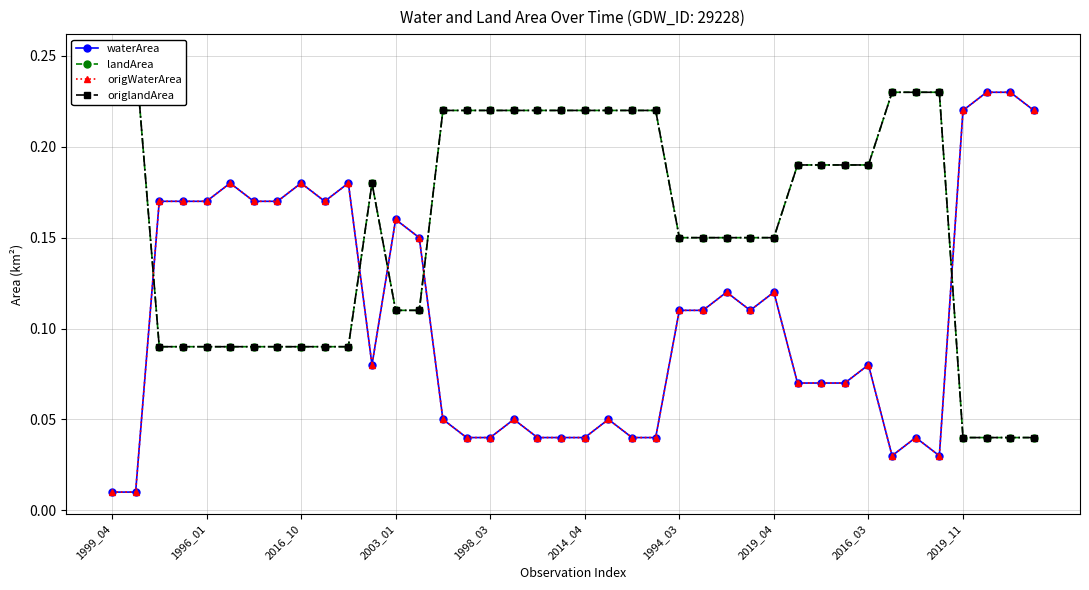

Reading left to right, what are all the values shown in this chart?

waterArea: 0.0	0.0	0.2	0.2	0.2	0.2	0.2	0.2	0.2	0.2	0.2	0.1	0.2	0.1	0.1	0.0	0.0	0.1	0.0	0.0	0.0	0.1	0.0	0.0	0.1	0.1	0.1	0.1	0.1	0.1	0.1	0.1	0.1	0.0	0.0	0.0	0.2	0.2	0.2	0.2
landArea: 0.2	0.2	0.1	0.1	0.1	0.1	0.1	0.1	0.1	0.1	0.1	0.2	0.1	0.1	0.2	0.2	0.2	0.2	0.2	0.2	0.2	0.2	0.2	0.2	0.1	0.1	0.1	0.1	0.1	0.2	0.2	0.2	0.2	0.2	0.2	0.2	0.0	0.0	0.0	0.0
origWaterArea: 0.0	0.0	0.2	0.2	0.2	0.2	0.2	0.2	0.2	0.2	0.2	0.1	0.2	0.1	0.1	0.0	0.0	0.1	0.0	0.0	0.0	0.1	0.0	0.0	0.1	0.1	0.1	0.1	0.1	0.1	0.1	0.1	0.1	0.0	0.0	0.0	0.2	0.2	0.2	0.2
origlandArea: 0.2	0.2	0.1	0.1	0.1	0.1	0.1	0.1	0.1	0.1	0.1	0.2	0.1	0.1	0.2	0.2	0.2	0.2	0.2	0.2	0.2	0.2	0.2	0.2	0.1	0.1	0.1	0.1	0.1	0.2	0.2	0.2	0.2	0.2	0.2	0.2	0.0	0.0	0.0	0.0